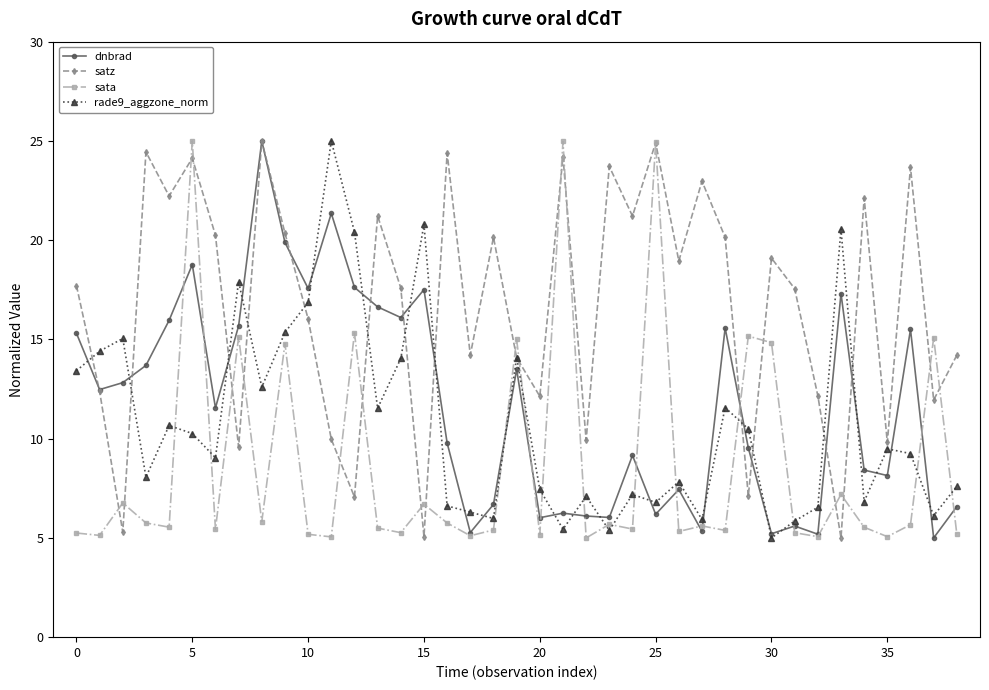

What are all the series names shown in the legend?

dnbrad, satz, sata, rade9_aggzone_norm